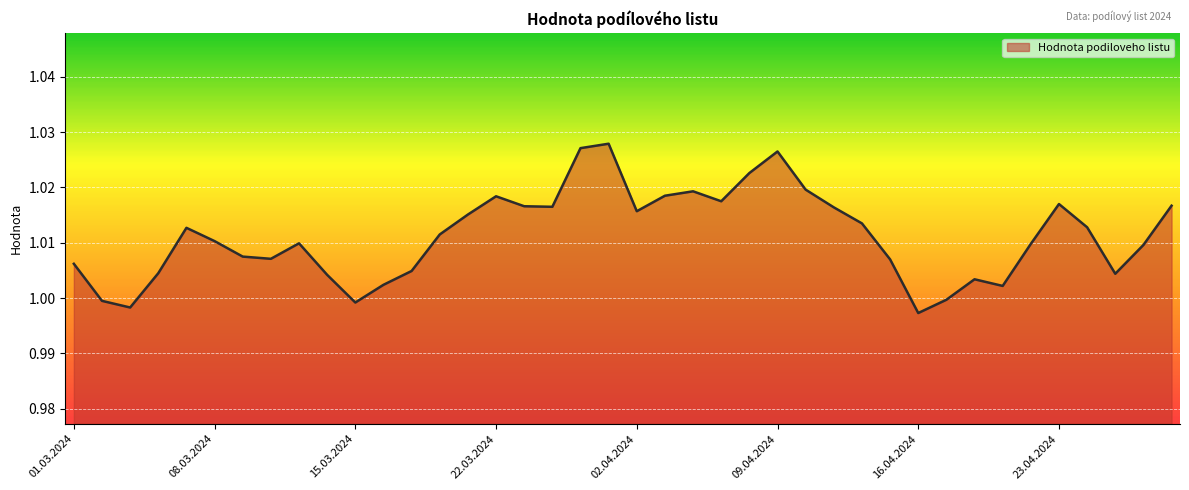

What is the average value?

1.0